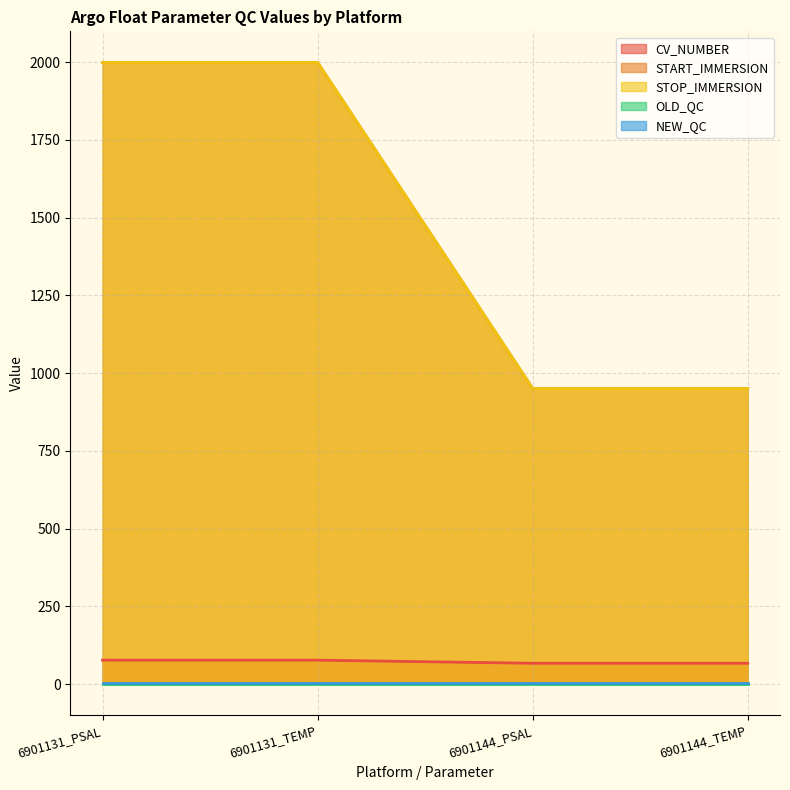

True or false: START_IMMERSION has more than 1 points higher than both neighbors.

False